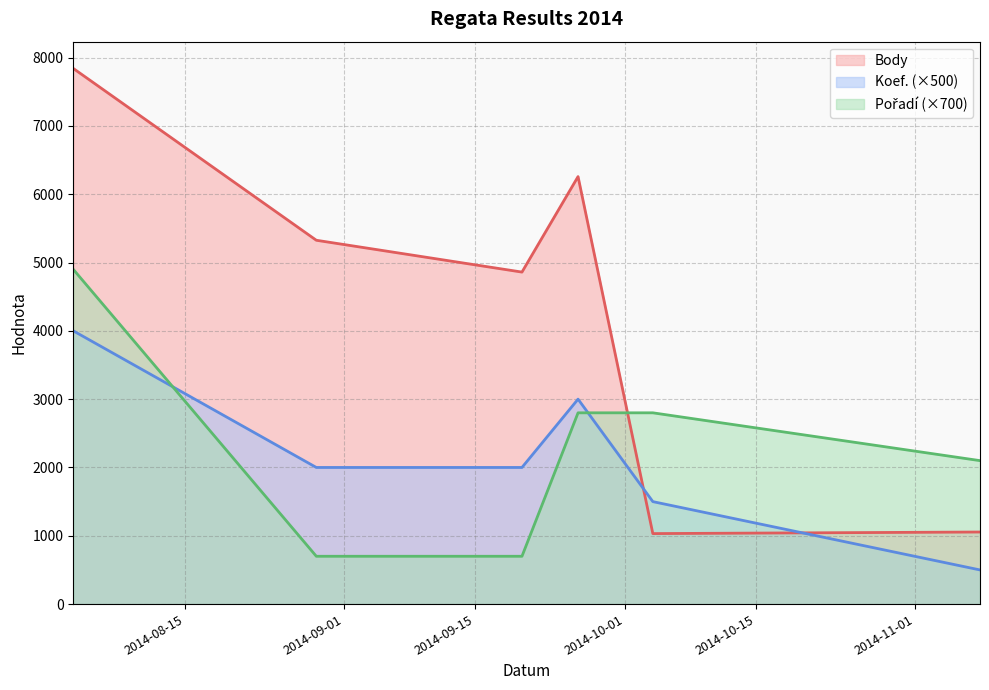

Where does the Pořadí series first go above 2800?

2014-08-03